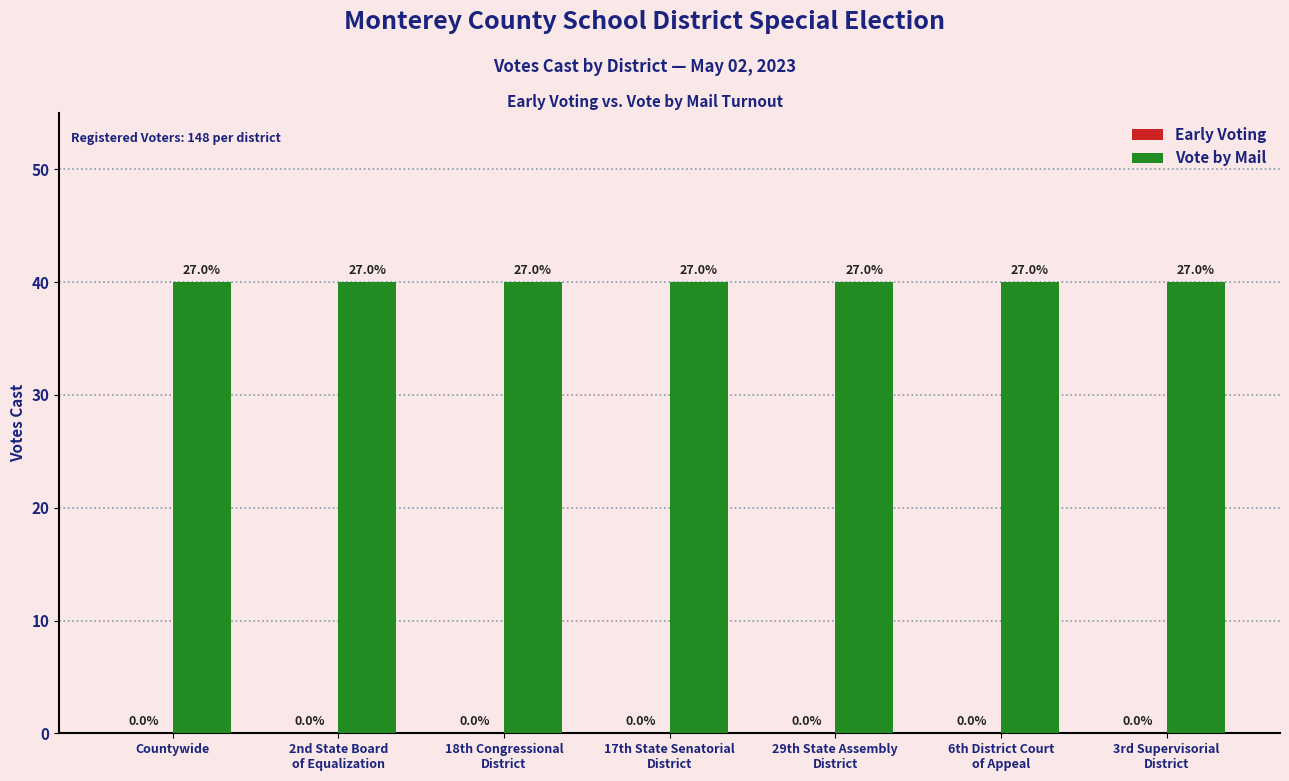

Count the number of categories in the chart.

7